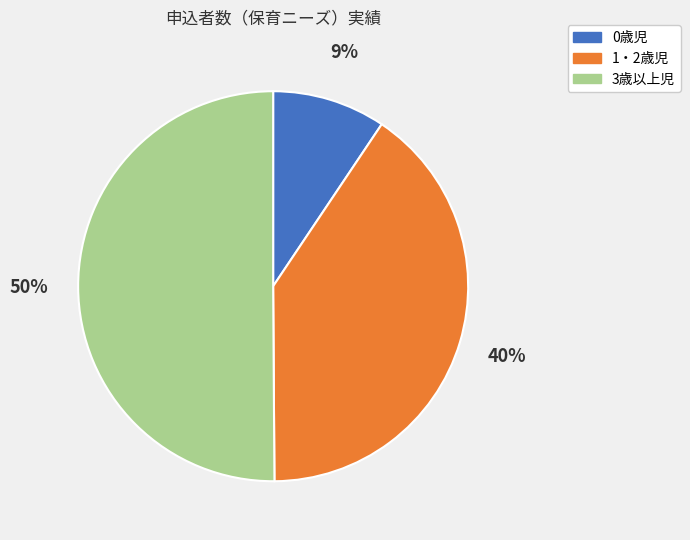

What is the largest slice in the pie chart?

3歳以上児